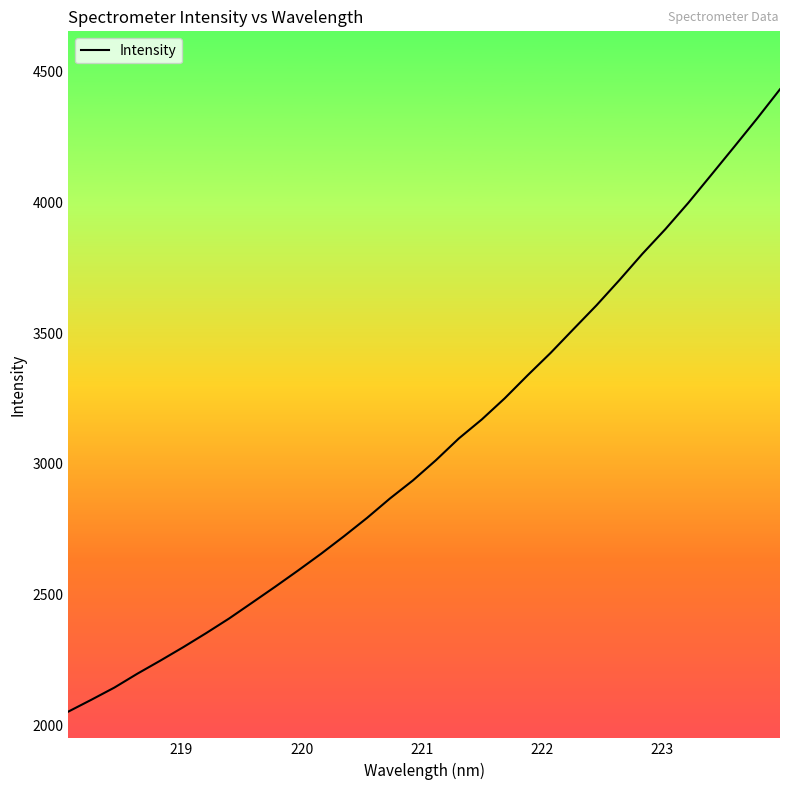

What is the greatest value displayed?

4433.2